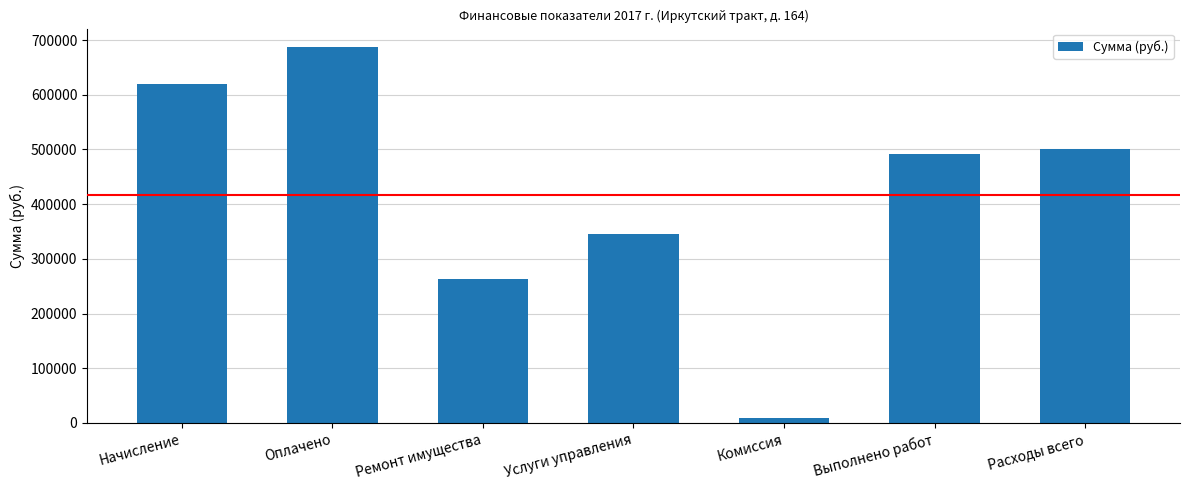

What is the label of the 5th bar from the left?

Комиссия